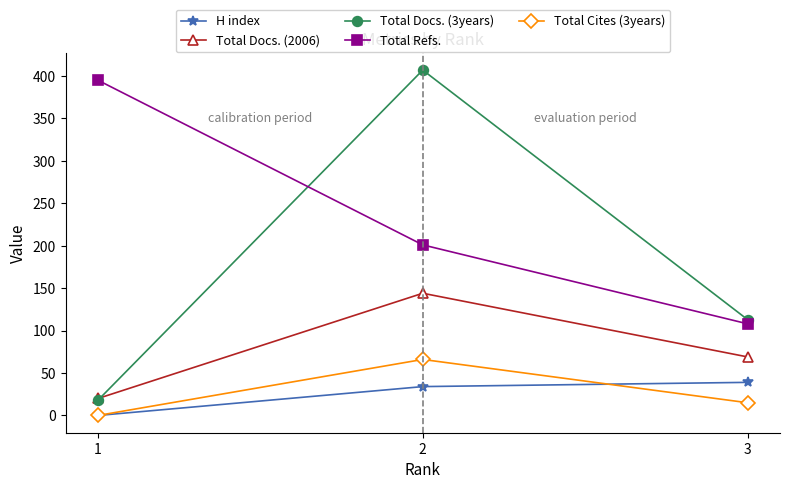

Rank the categories by Total Docs. (3years) value from lowest to highest.

1, 3, 2